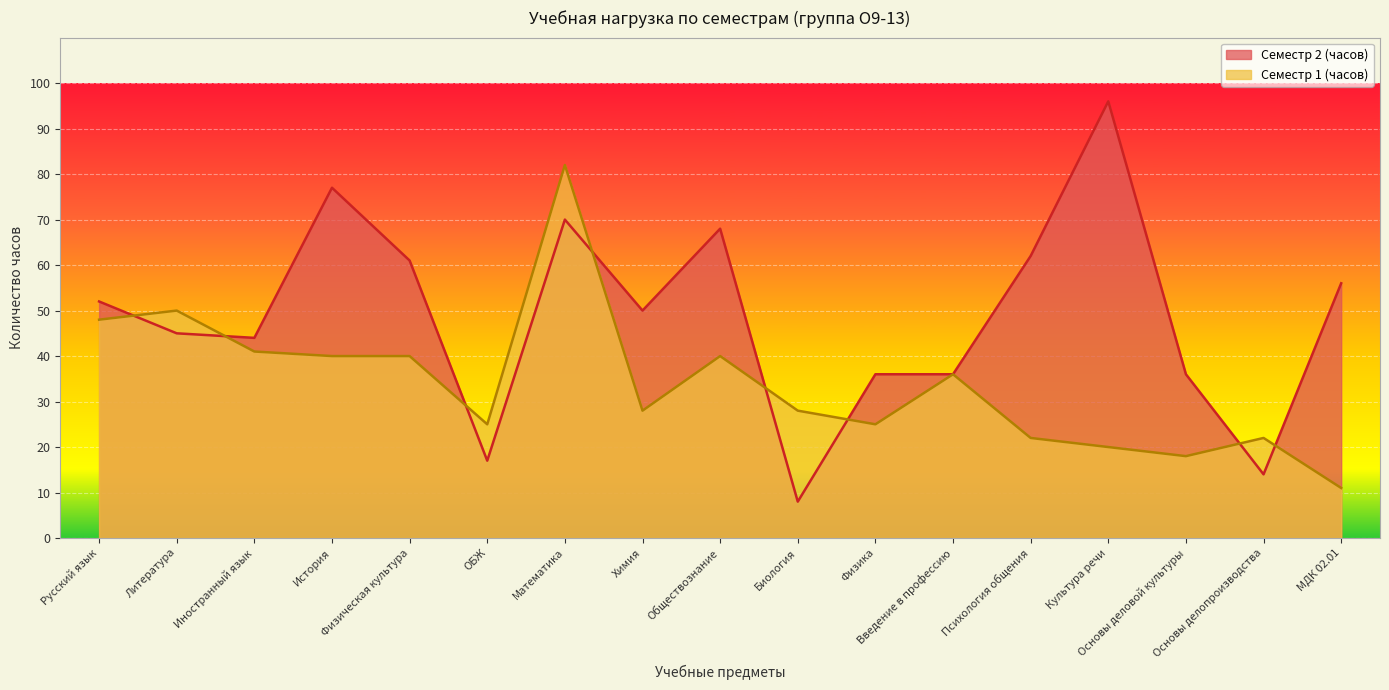

Reading right to left, what are all the values shown in this chart?

Семестр 1 (часов): МДК 02.01=11	Основы делопроизводства=22	Основы деловой культуры=18	Культура речи=20	Психология общения=22	Введение в профессию=36	Физика=25	Биология=28	Обществознание=40	Химия=28	Математика=82	ОБЖ=25	Физическая культура=40	История=40	Иностранный язык=41	Литература=50	Русский язык=48
Семестр 2 (часов): МДК 02.01=56	Основы делопроизводства=14	Основы деловой культуры=36	Культура речи=96	Психология общения=62	Введение в профессию=36	Физика=36	Биология=8	Обществознание=68	Химия=50	Математика=70	ОБЖ=17	Физическая культура=61	История=77	Иностранный язык=44	Литература=45	Русский язык=52